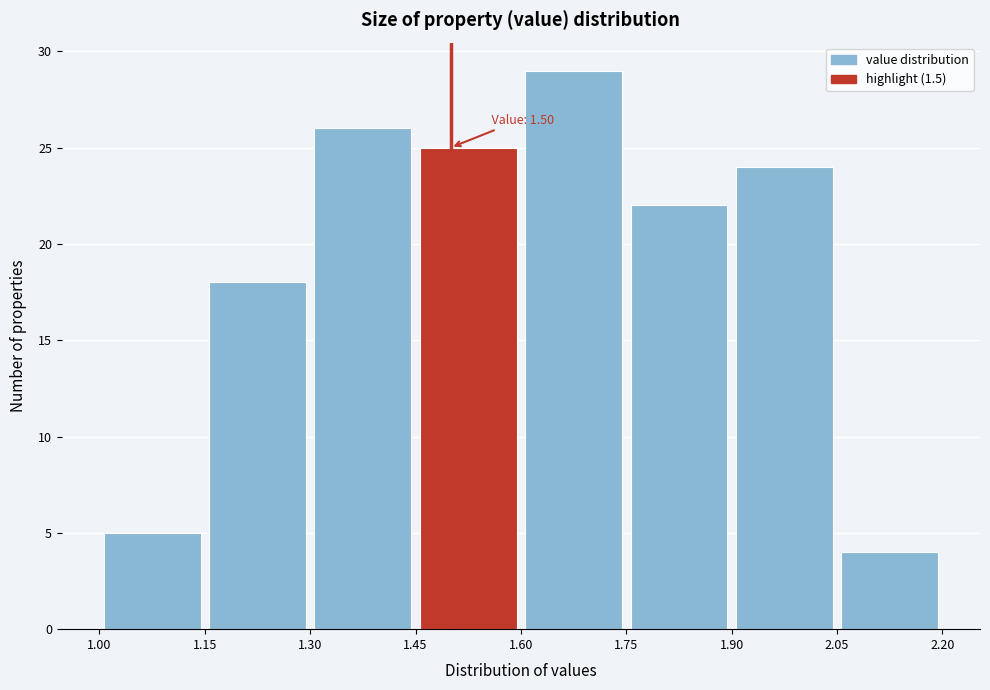

Over which range of the x-axis is the bar tallest?

1.60 to 1.75